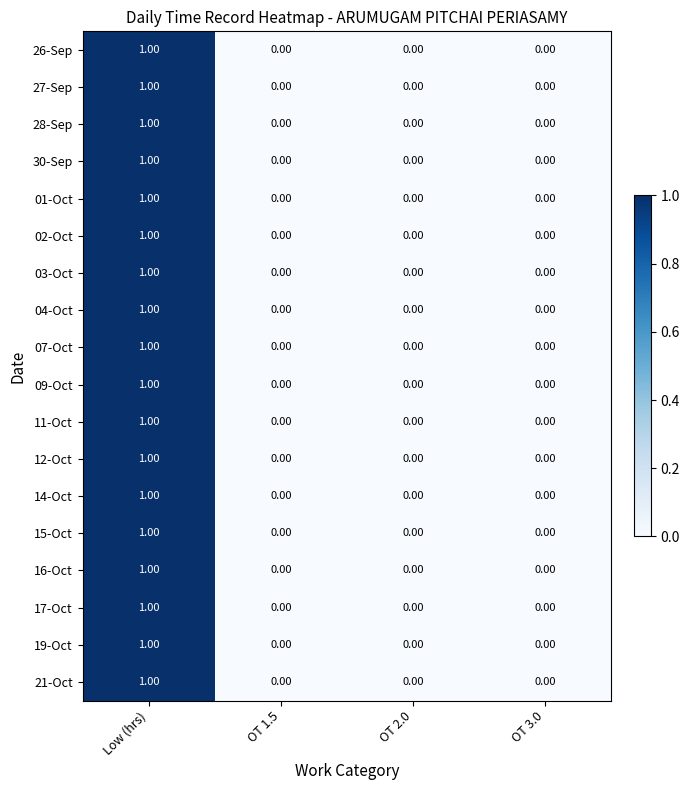

At which category is the sum across all series the highest?

Low (hrs)